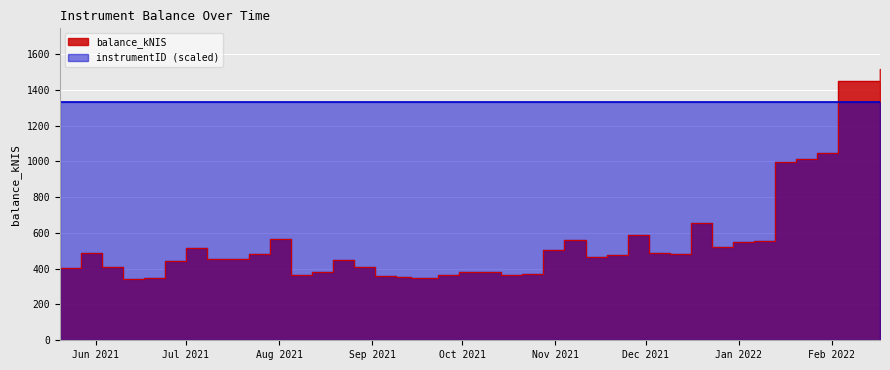

What is the value of the 30th point from the left?

479.4